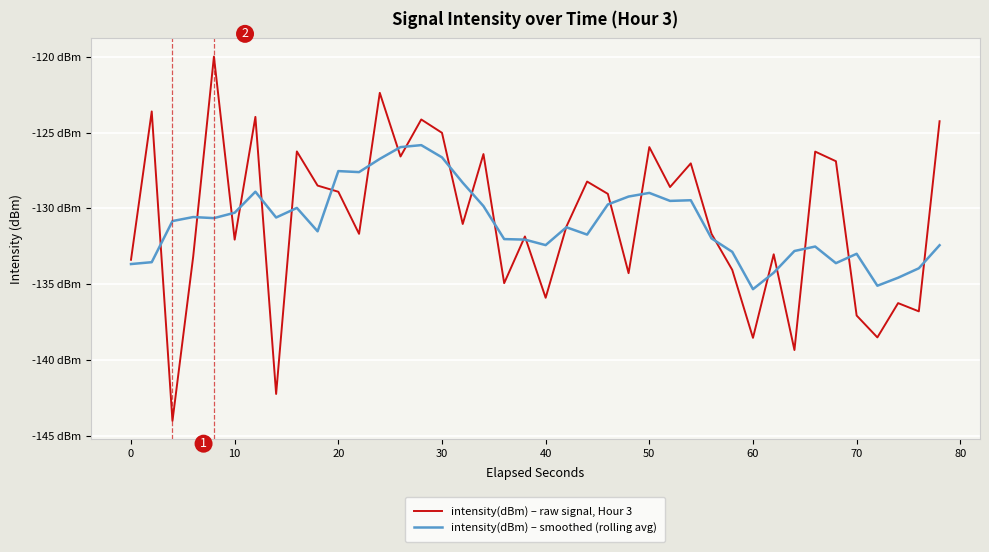

Does the chart have visible grid lines?

Yes